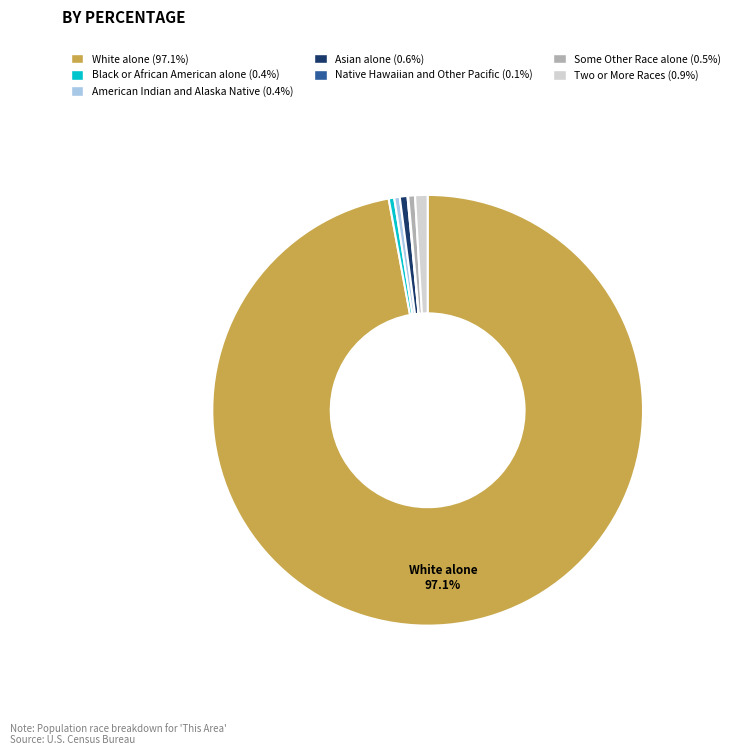

To the nearest percent, what portion does White alone represent?

97%